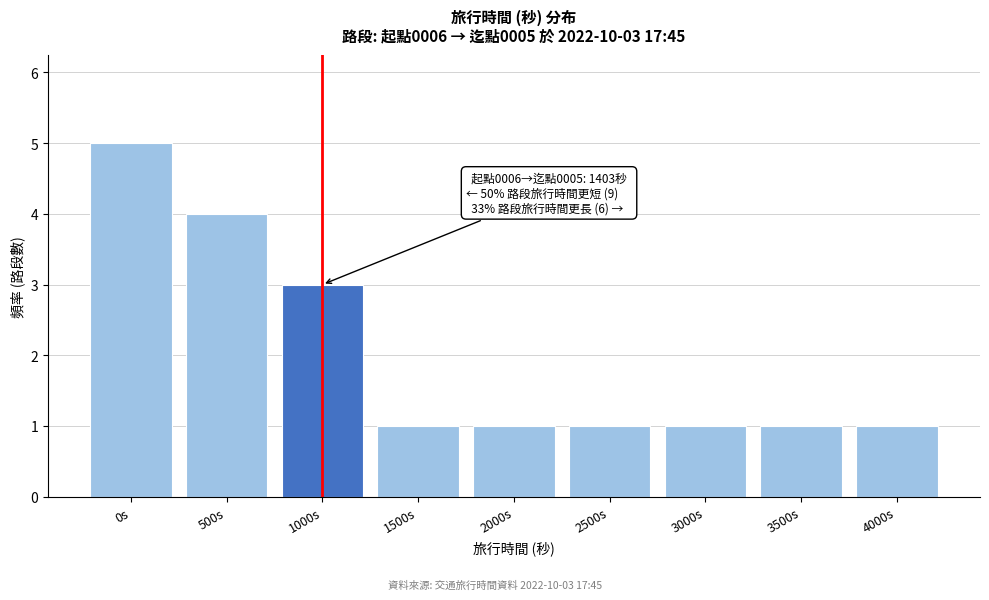

Reading left to right, list all the values displayed in this chart.

5	4	3	1	1	1	1	1	1